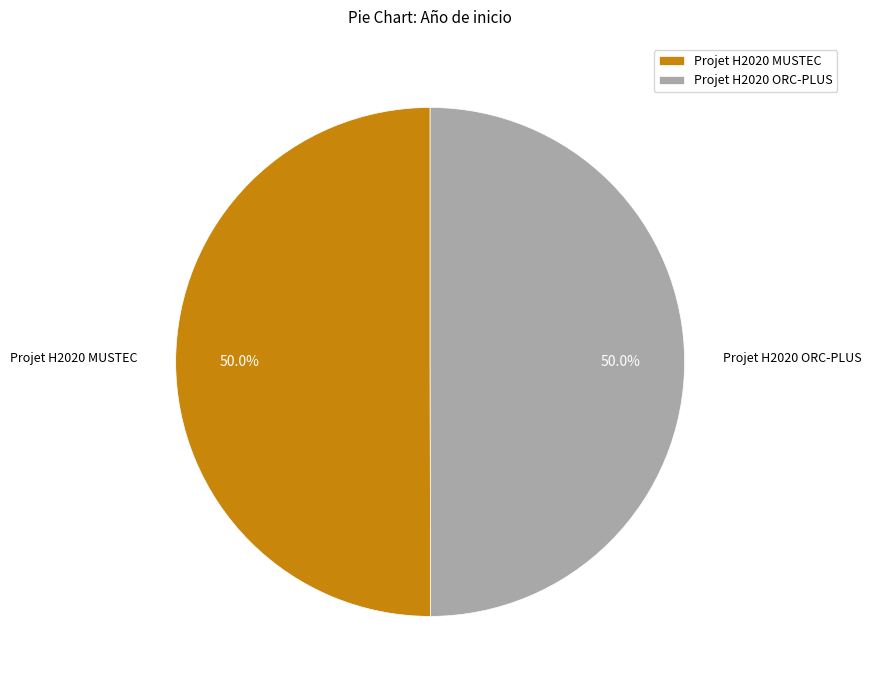

Do Projet H2020 MUSTEC and Projet H2020 ORC-PLUS together represent more than half of the pie?

Yes